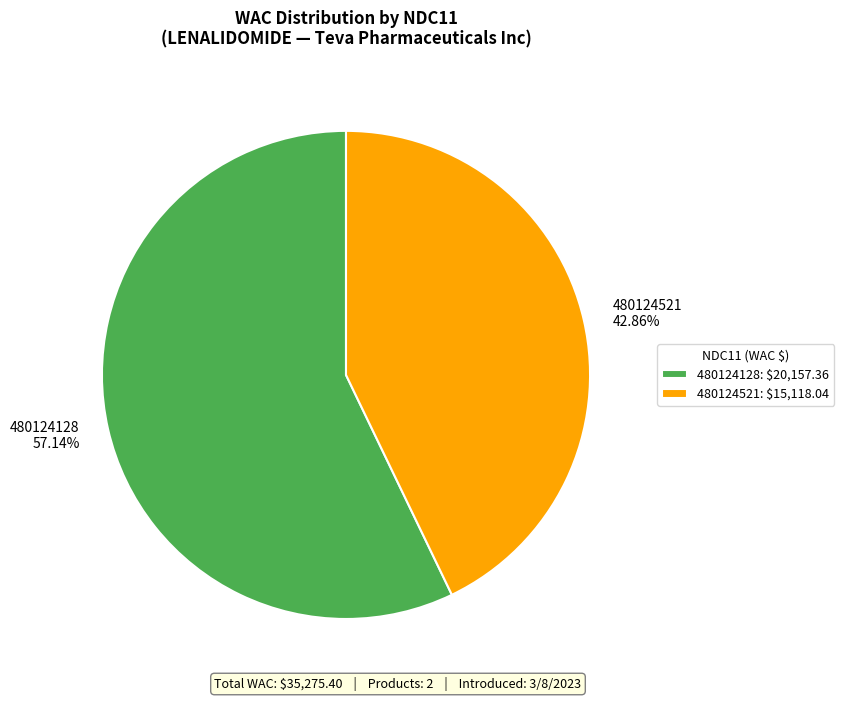

Does 480124128 represent more than half of the total?

Yes